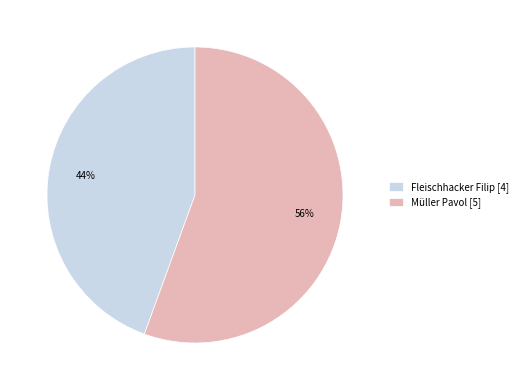

How many slices are in this pie chart?

2